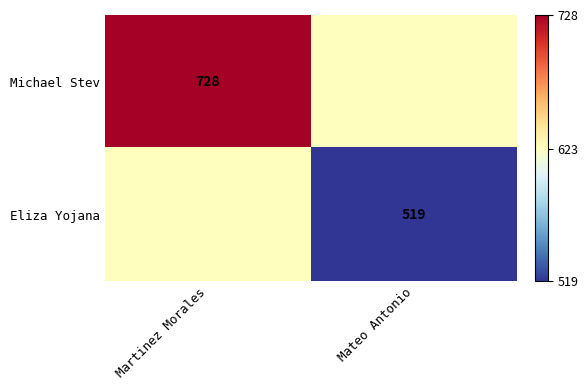

The Eliza Yojana series shows 775.7 at Mateo Antonio. True or false?

False